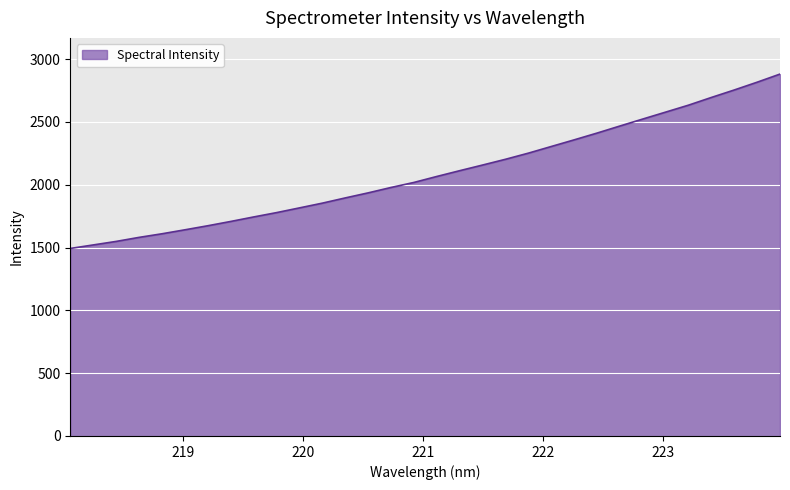

How many lines are shown in the chart?

1